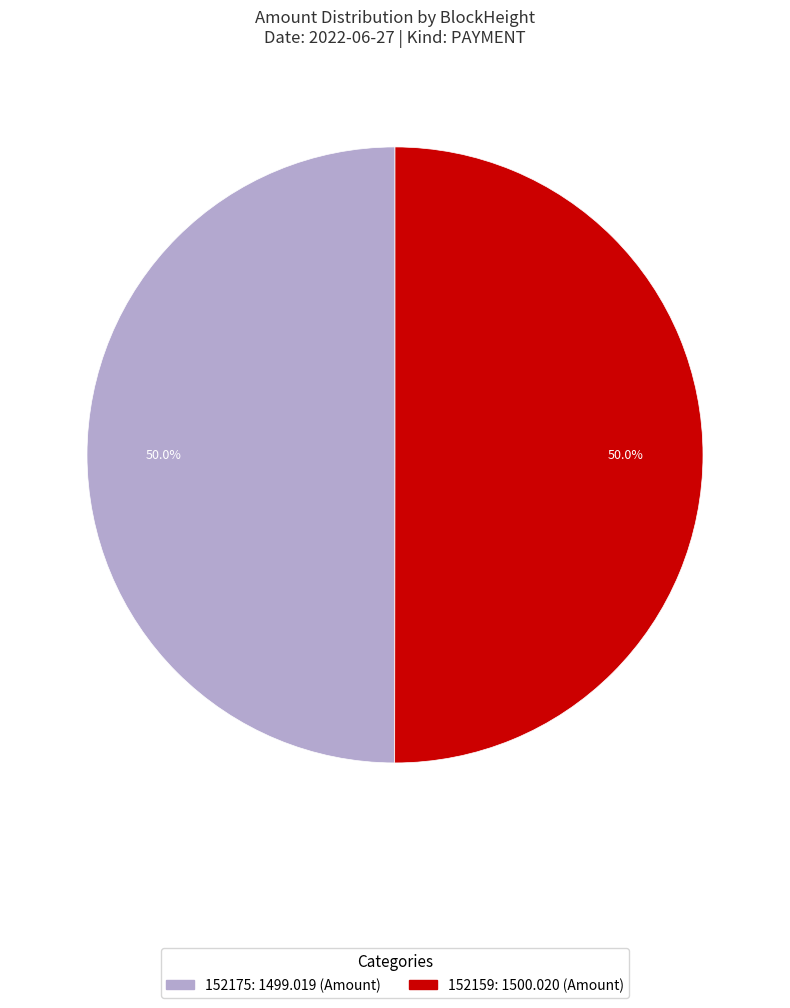

Approximately how many times larger is the value at 152159: 1500.020 (Amount) compared to 152175: 1499.019 (Amount)?

1.0